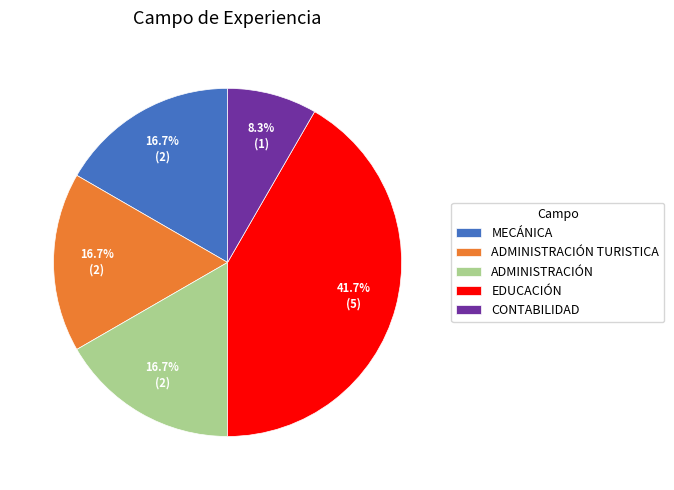

To the nearest percent, what percentage of the pie is ADMINISTRACIÓN?

17%